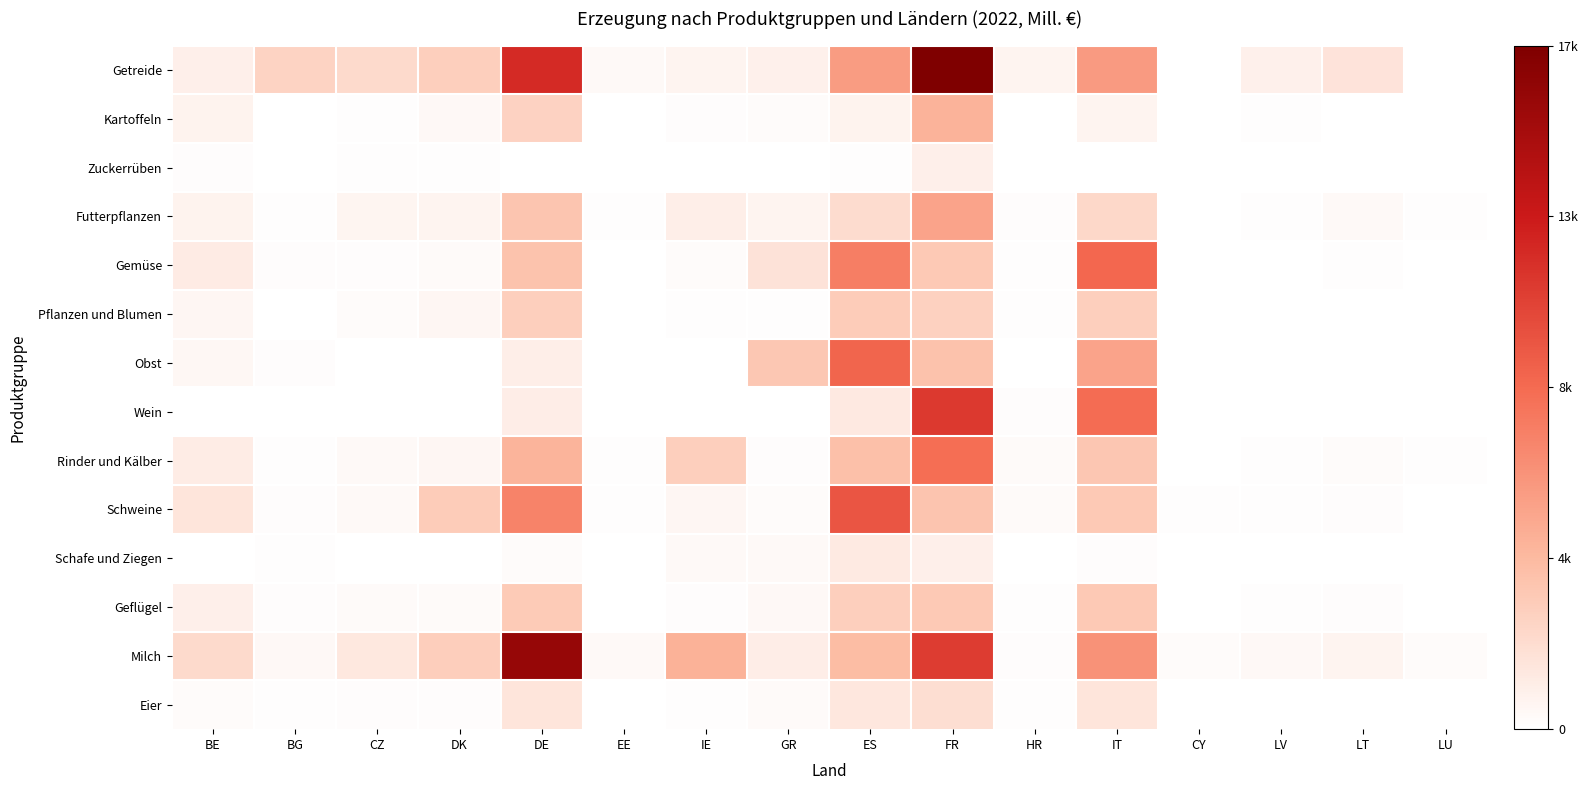

The Wein series shows 7.8 at GR. True or false?

False